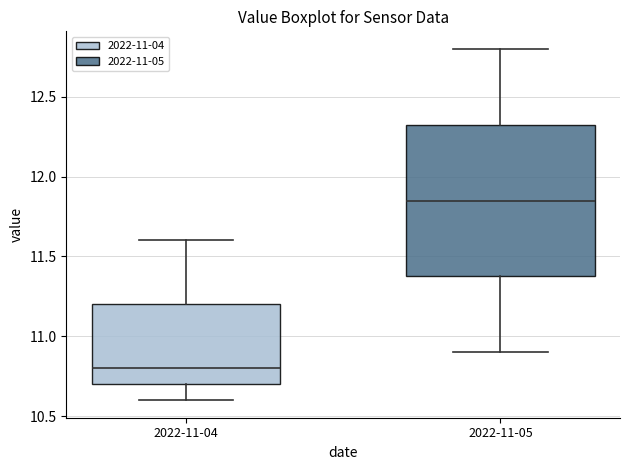

Reading left to right, transcribe this box plot: for each box, give where its median line is, the range the box spans, and where its two whiskers end, as read against the y-axis. The values are not printed on the chart, so give them approximately, as read against the axis.

2022-11-04: median 10.80, box 10.70 to 11.20, whiskers 10.60 to 11.60
2022-11-05: median 11.85, box 11.40 to 12.35, whiskers 10.90 to 12.80